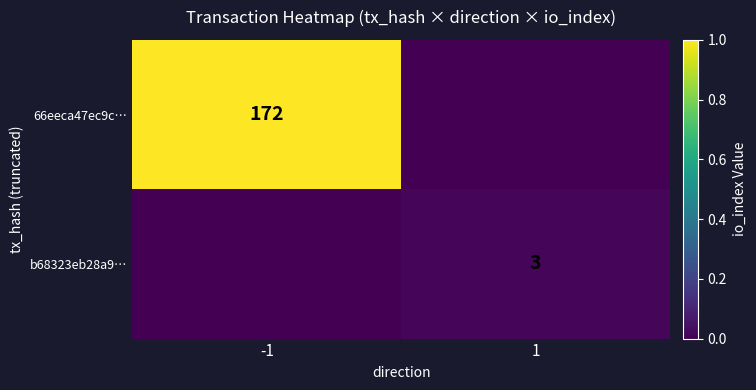

Which has a higher value, -1 or 1?

-1